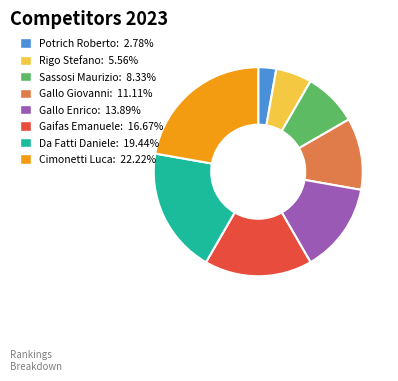

Combined, do Gaifas Emanuele: 16.67% and Gallo Giovanni: 11.11% account for over 50%?

No